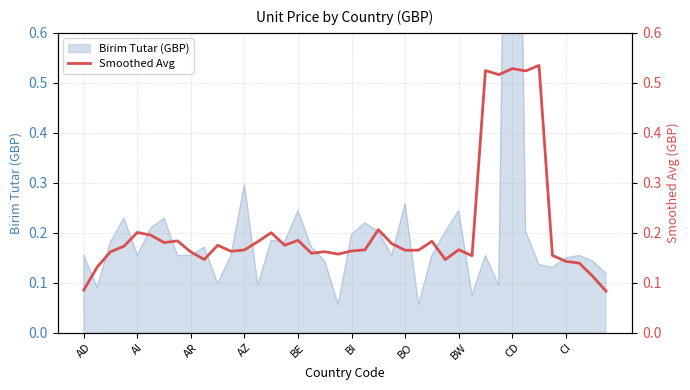

What is the maximum value shown in the chart?

0.5